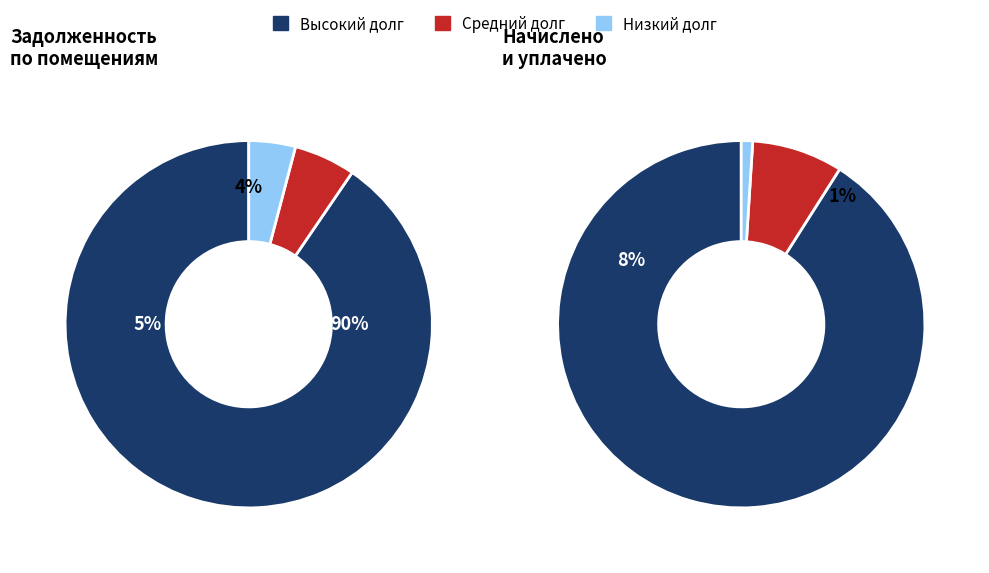

Which slice is the smallest?

1